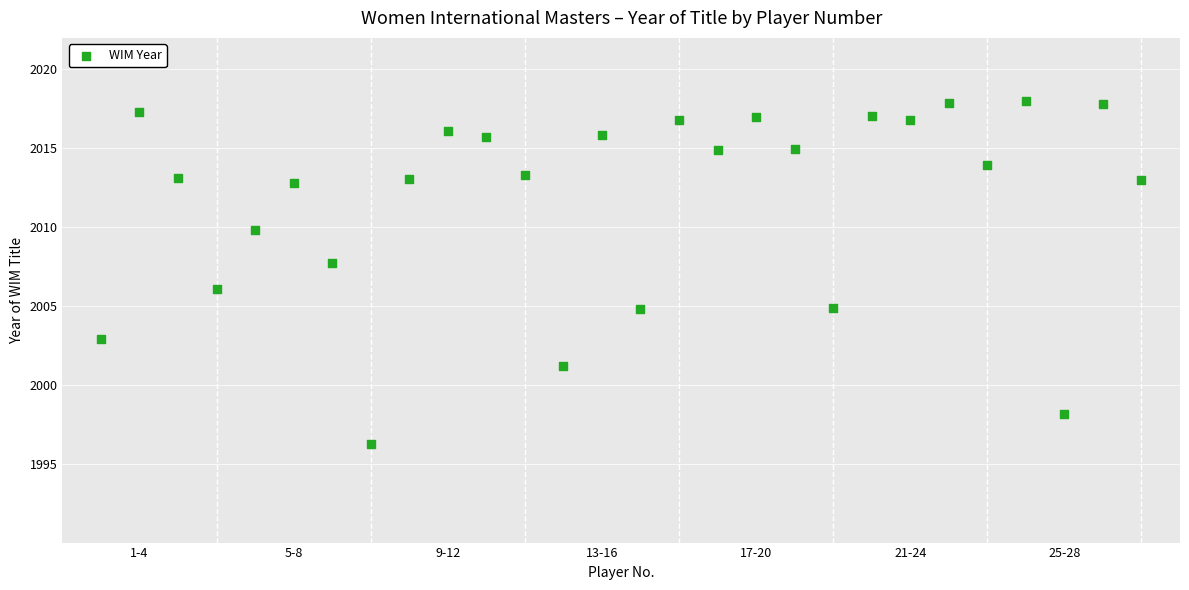

What is the range of X values (max minus min)?

27.0